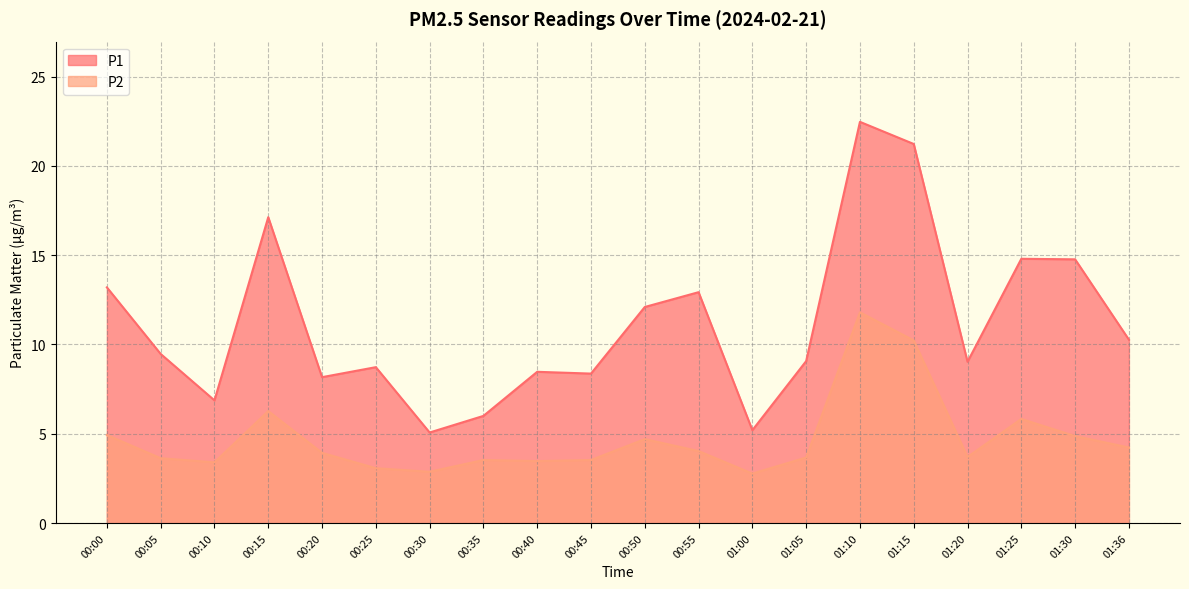

At which label is P2 closest to 7?

00:15